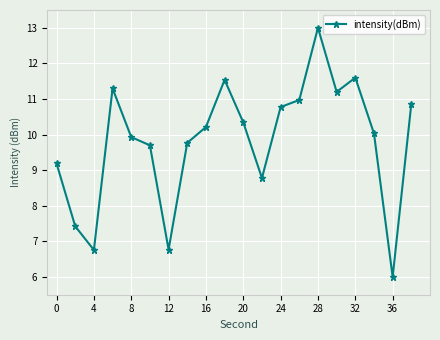

What is the value of the 6th point from the left?

9.7